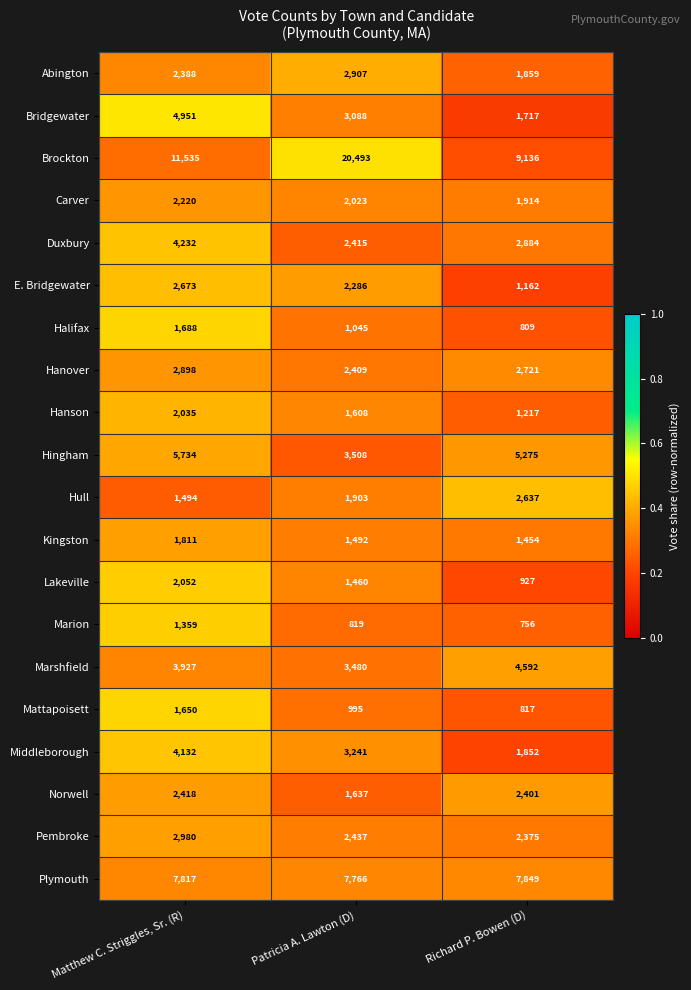

Rank the series at Patricia A. Lawton (D) from lowest to highest value.

Marion, Mattapoisett, Halifax, Lakeville, Kingston, Hanson, Norwell, Hull, Carver, E. Bridgewater, Hanover, Duxbury, Pembroke, Abington, Bridgewater, Middleborough, Marshfield, Hingham, Plymouth, Brockton